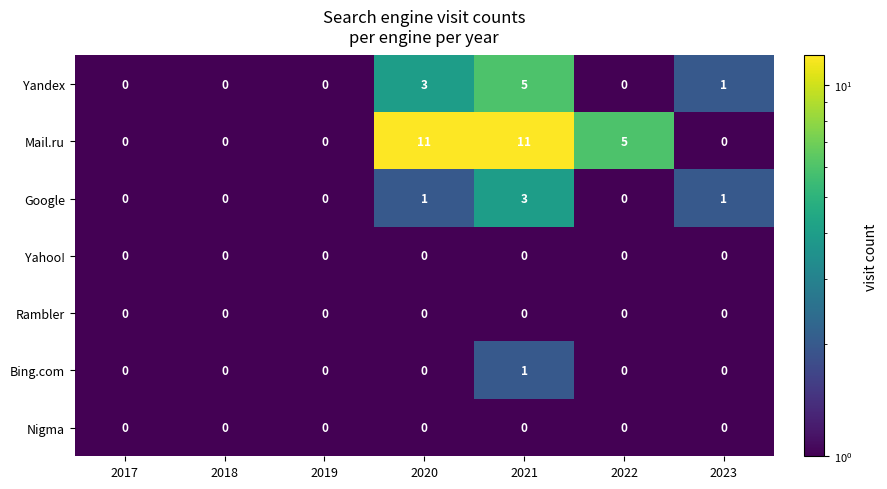

At how many categories does at least one series exceed 7?

2